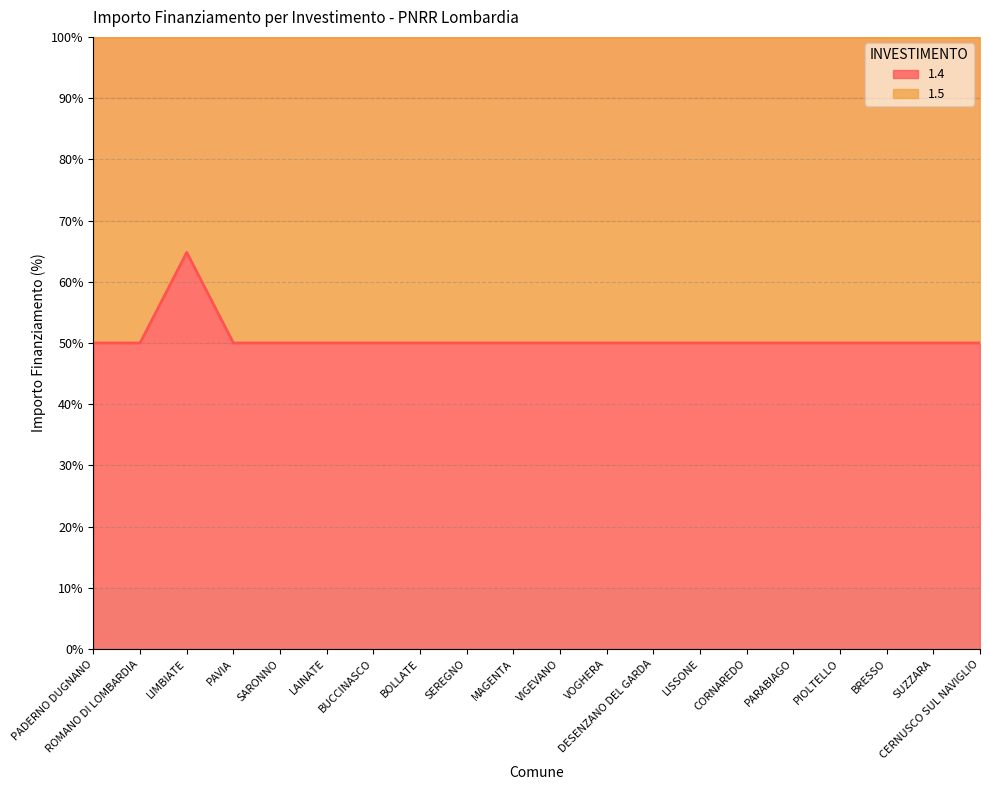

True or false: there are more than 2 points higher than both neighbors.

False